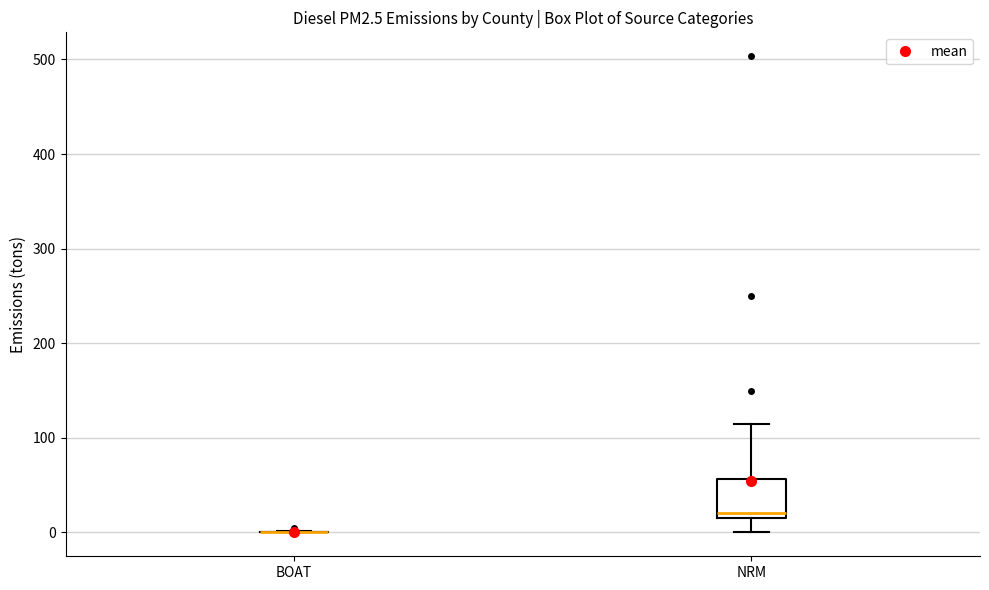

Where does the upper whisker of the box for NRM end on the y-axis? The values are not printed on the chart, so give them approximately, as read against the axis.

120